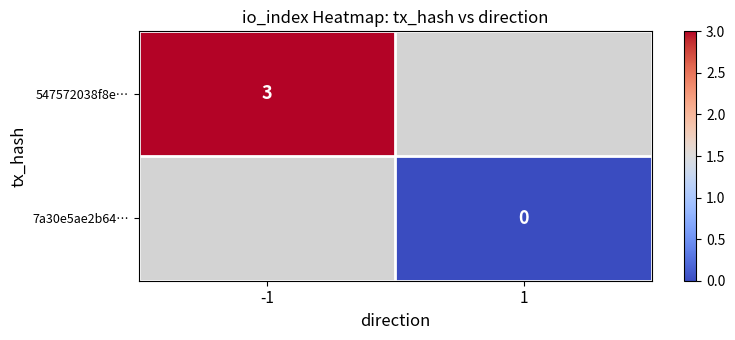

Is it true that 547572038f8e… equals 3 at -1?

True